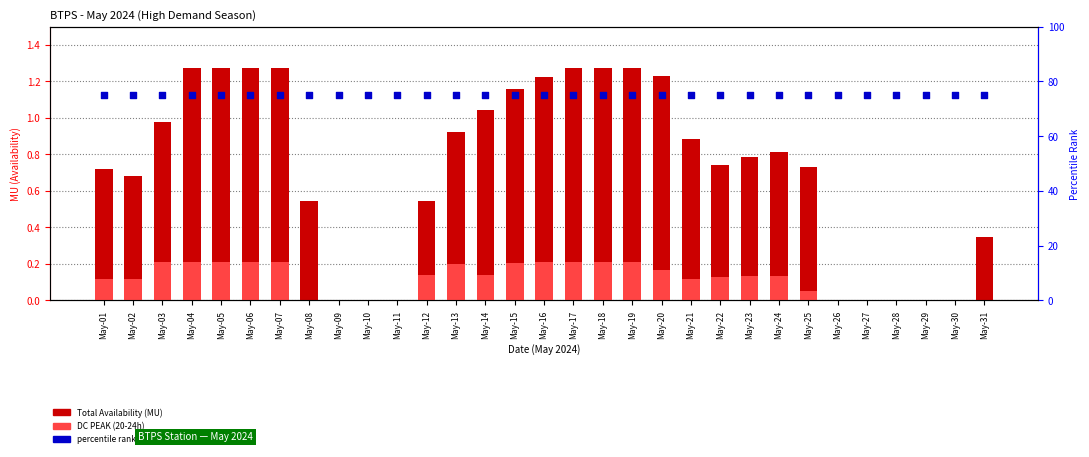

What are all the series names shown in the legend?

Total Availability (MU), DC PEAK (20-24h), Percentile rank within the sample